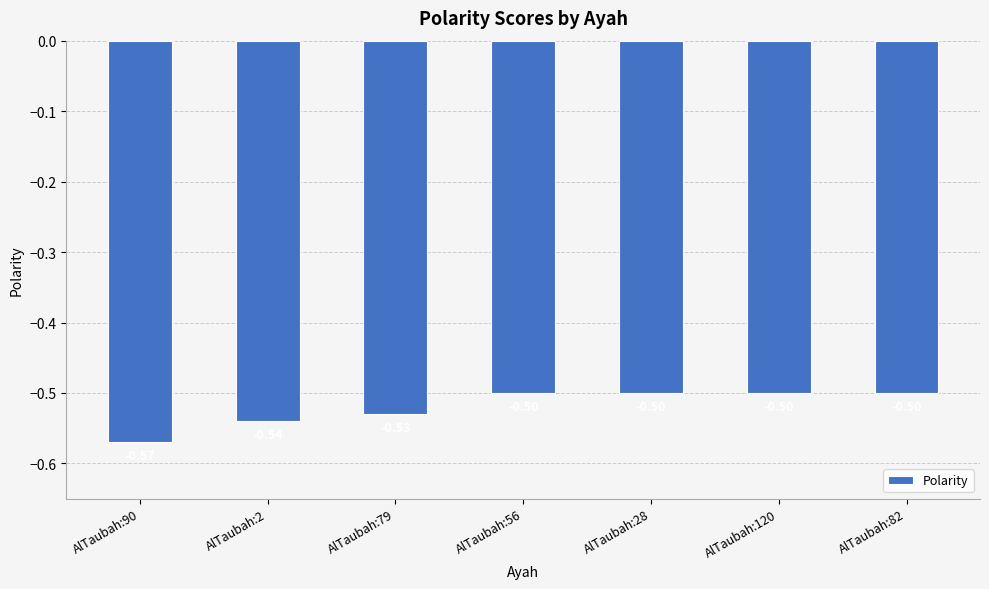

Between AlTaubah:56 and AlTaubah:79, which is larger?

AlTaubah:56